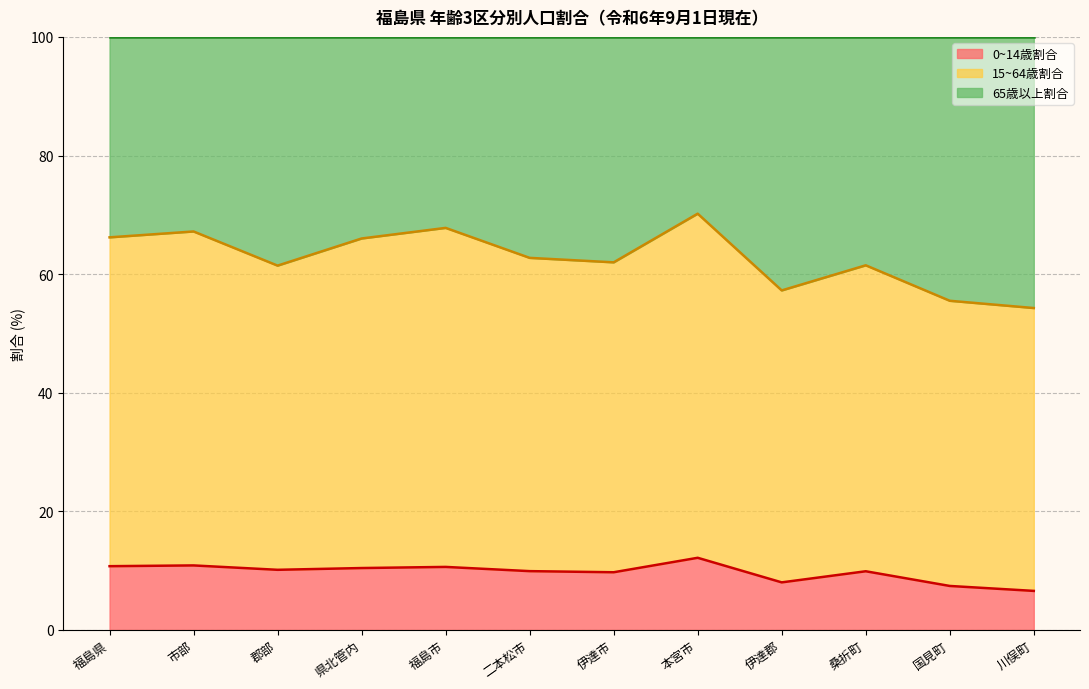

Is it true that 0~14歳割合 equals 14.3 at 福島市?

False